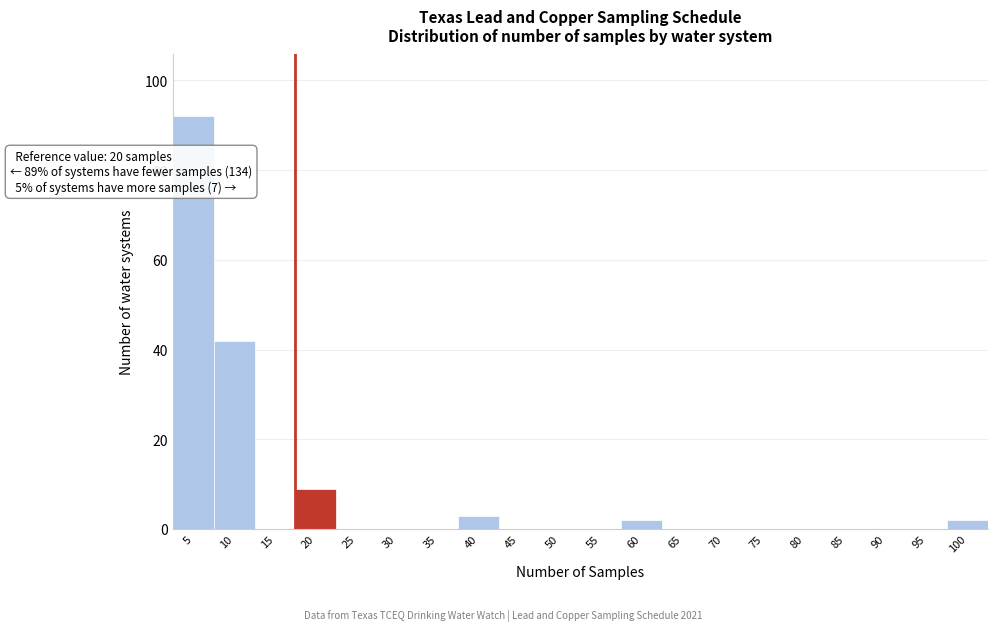

Reading left to right, list all the values displayed in this chart.

5=92	10=42	15=0	20=9	25=0	30=0	35=0	40=3	45=0	50=0	55=0	60=2	65=0	70=0	75=0	80=0	85=0	90=0	95=0	100=2